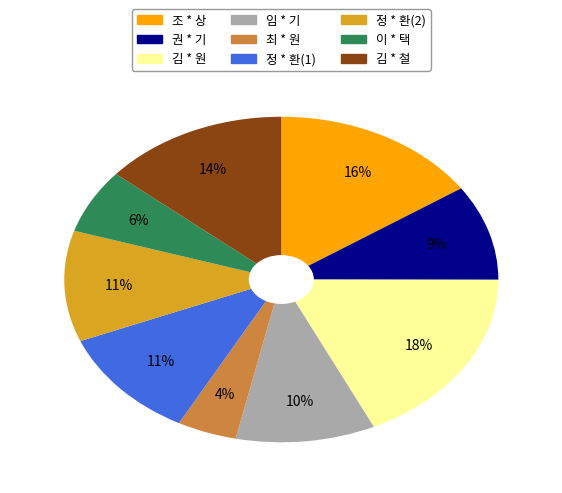

Does 이 * 택 represent more than half of the total?

No